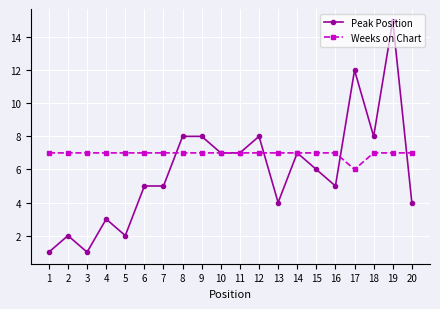

Which series has the widest spread of values?

Peak Position